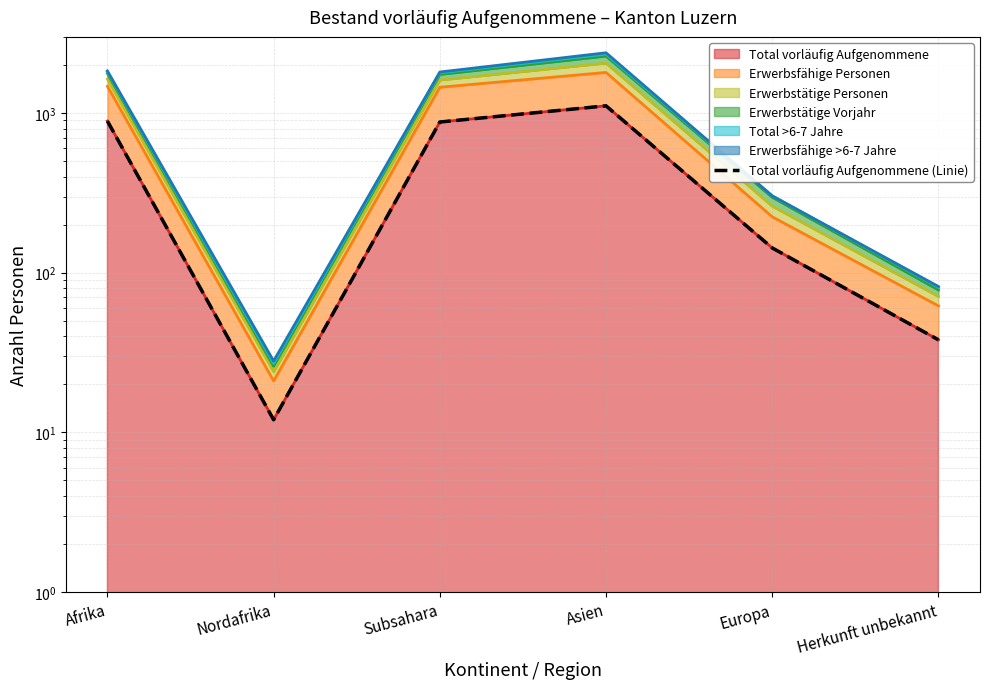

At which label does the data first exceed 879?

Afrika